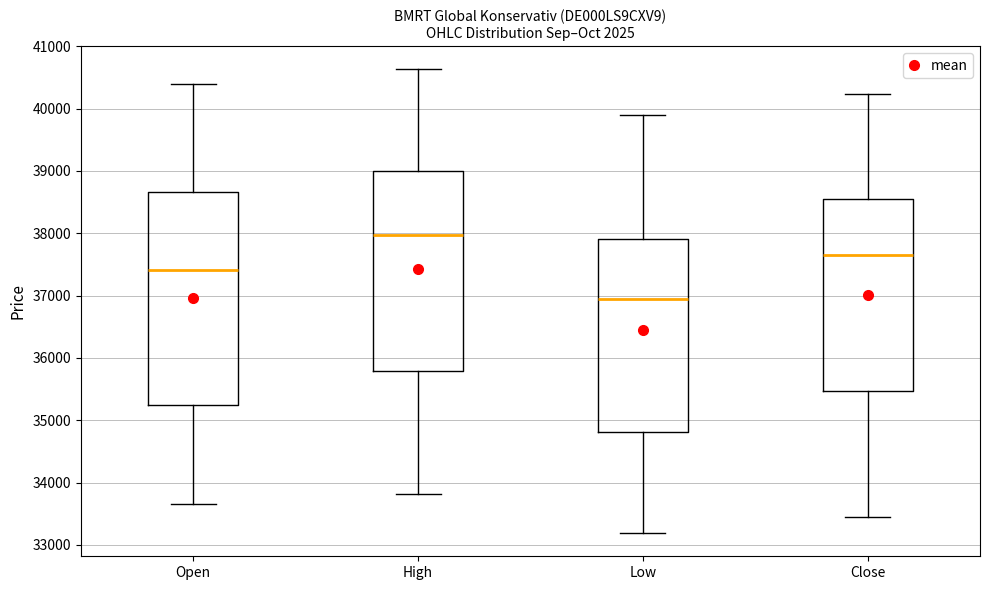

Comparing the boxes themselves (not the whiskers), which one is the tallest?

Open